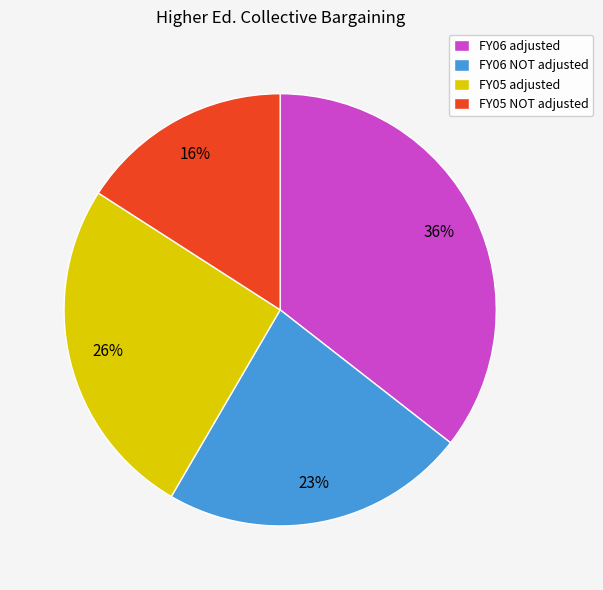

Which category has the smallest portion of the pie?

FY05 NOT adjusted